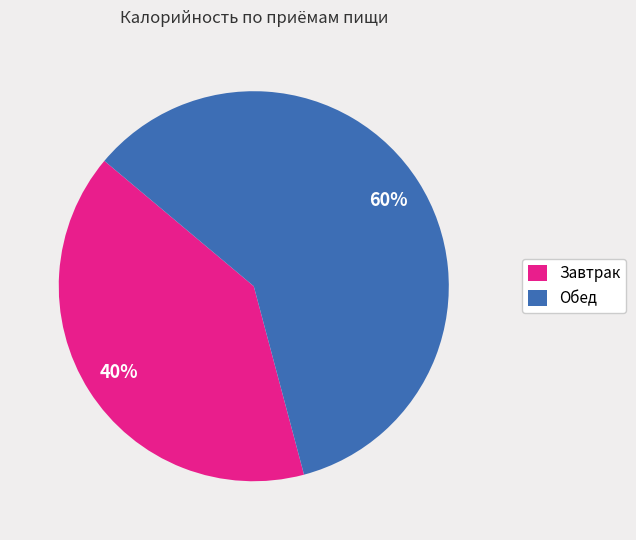

Rank the categories by value from lowest to highest.

Завтрак, Обед